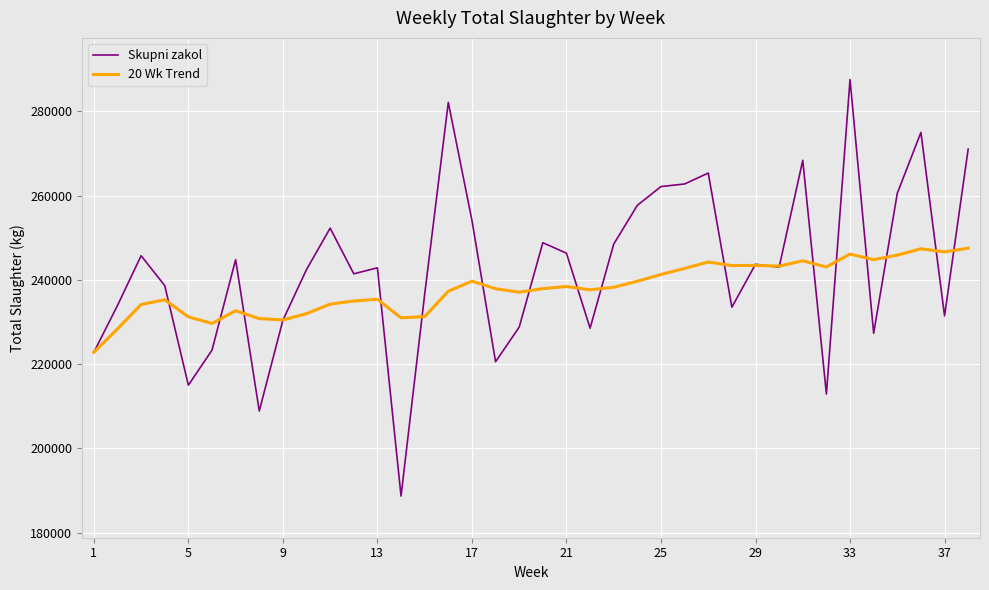

Does the chart display data point markers on the line(s)?

No